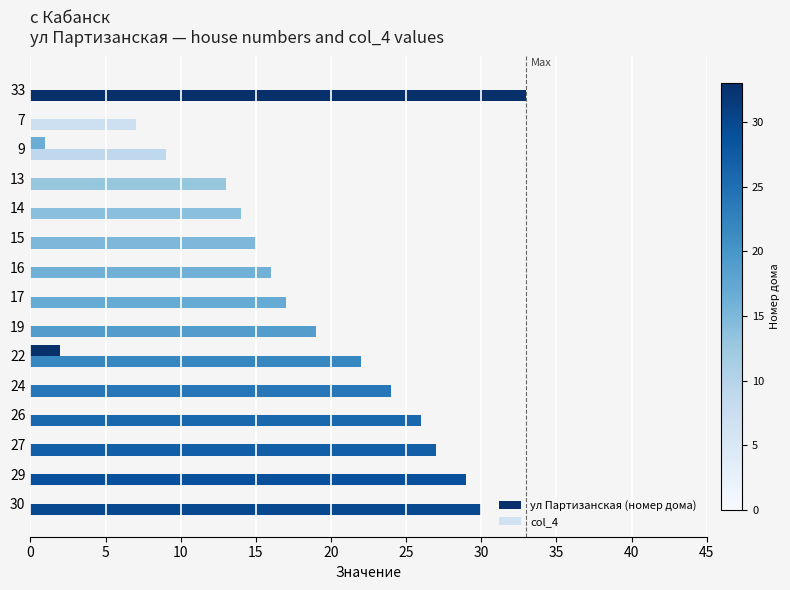

How many categories are shown in the chart?

15